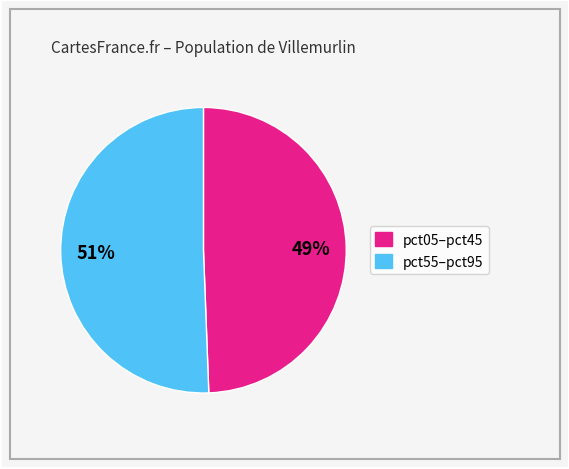

Is there any slice that represents more than half of the pie?

Yes